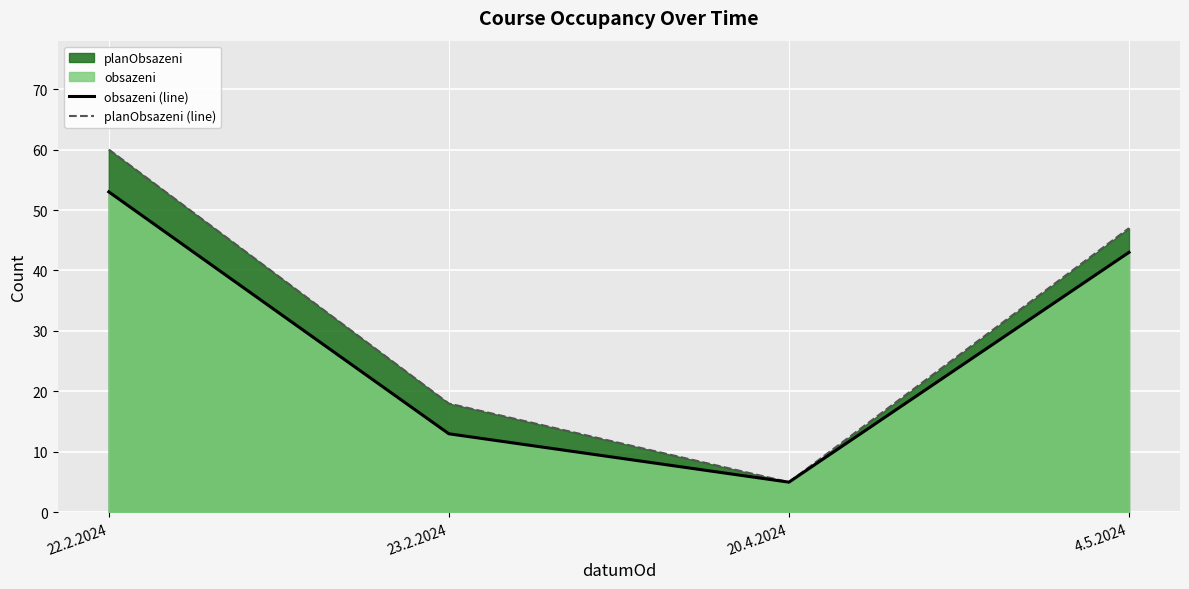

Between 23.2.2024 and 20.4.2024, which series saw the biggest shift?

planObsazeni (line)